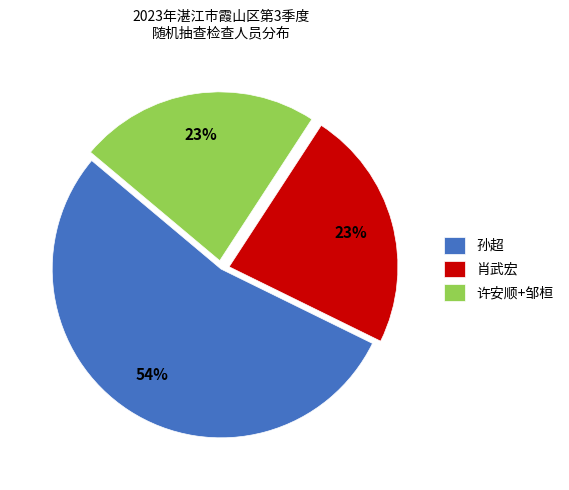

How many segments does this pie chart have?

3